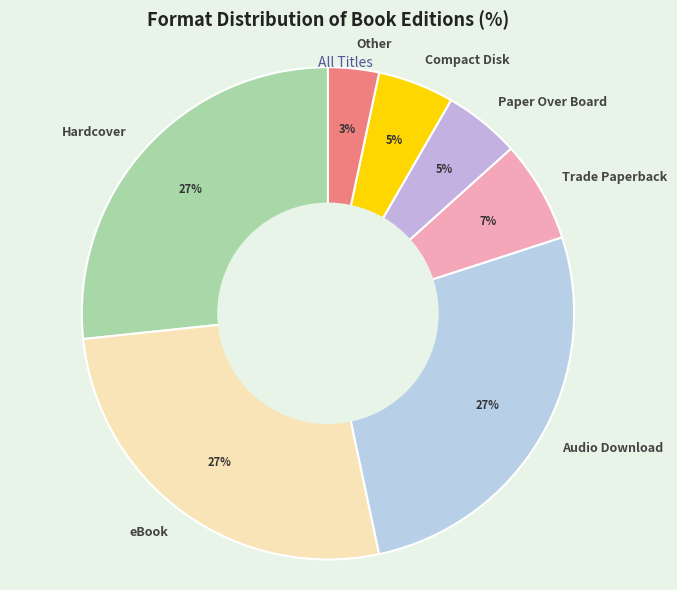

Combined, do Audio Download and Compact Disk account for over 50%?

No